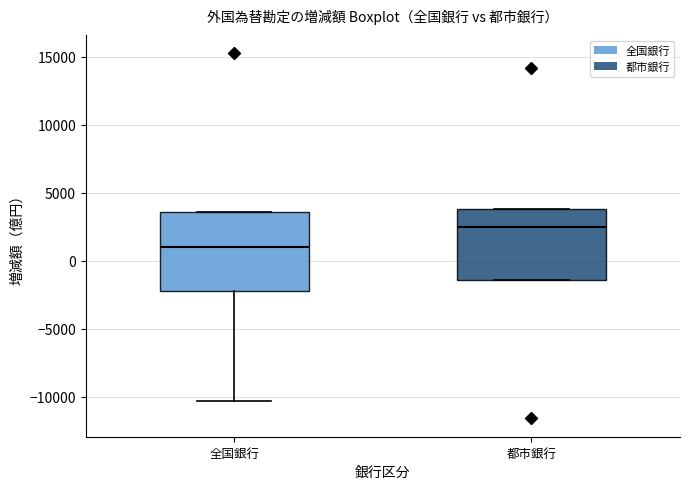

Where is the upper edge of the box for 全国銀行 on the y-axis? The values are not printed on the chart, so give them approximately, as read against the axis.

3500